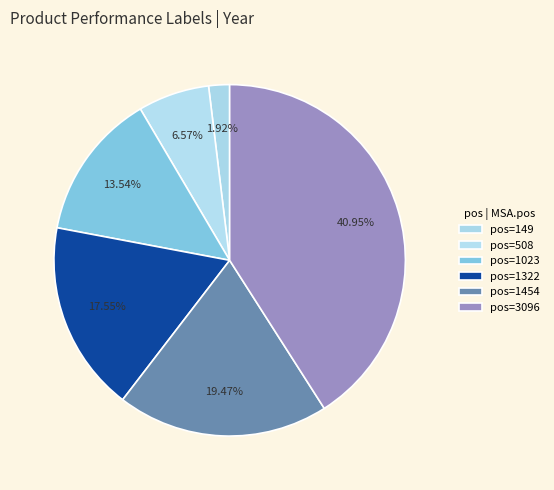

Which slice is the smallest?

149